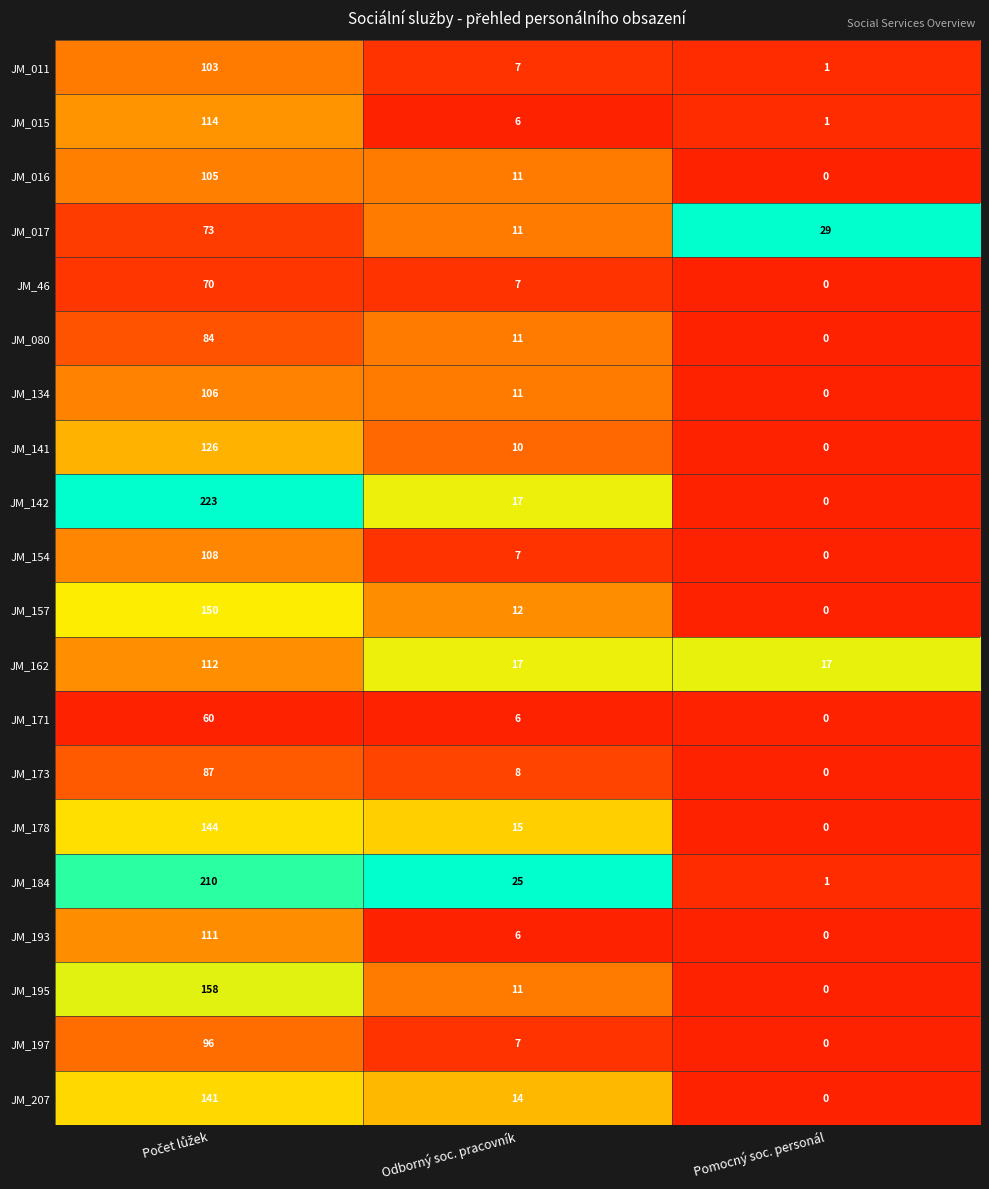

What is the maximum value for JM_195?

158